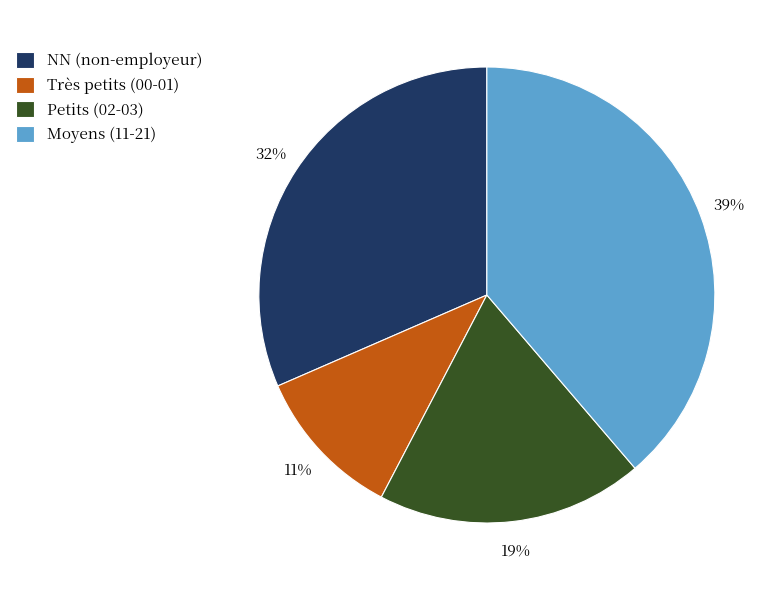

To the nearest percent, what portion does Très petits (00-01) represent?

11%